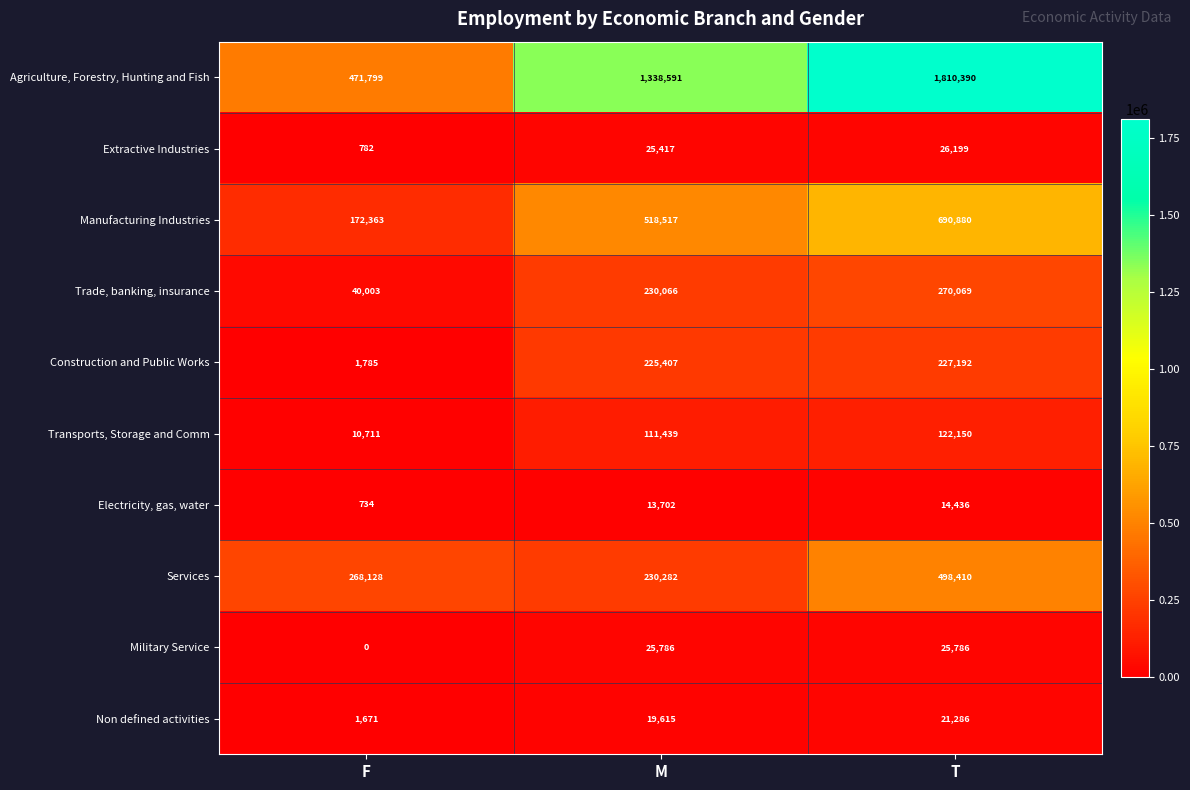

The Services series shows 230282 at M. True or false?

True